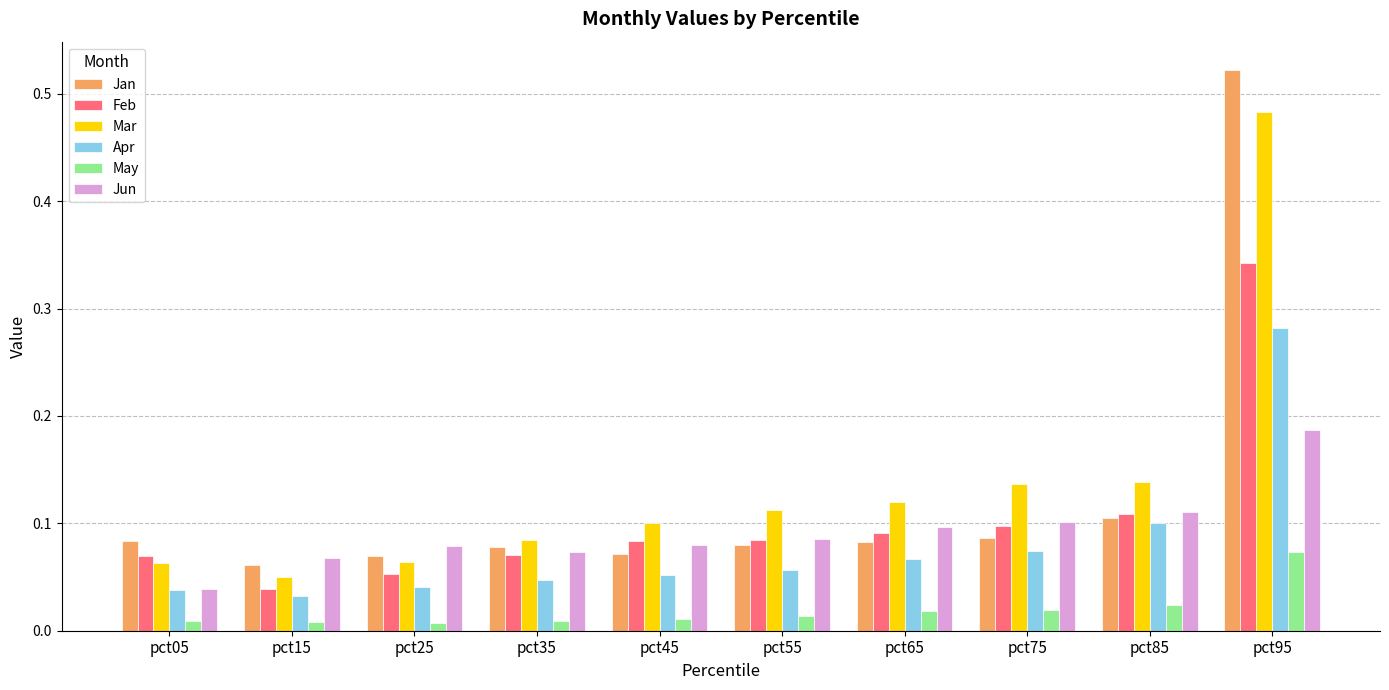

What is the sum of all Jun values?

0.9